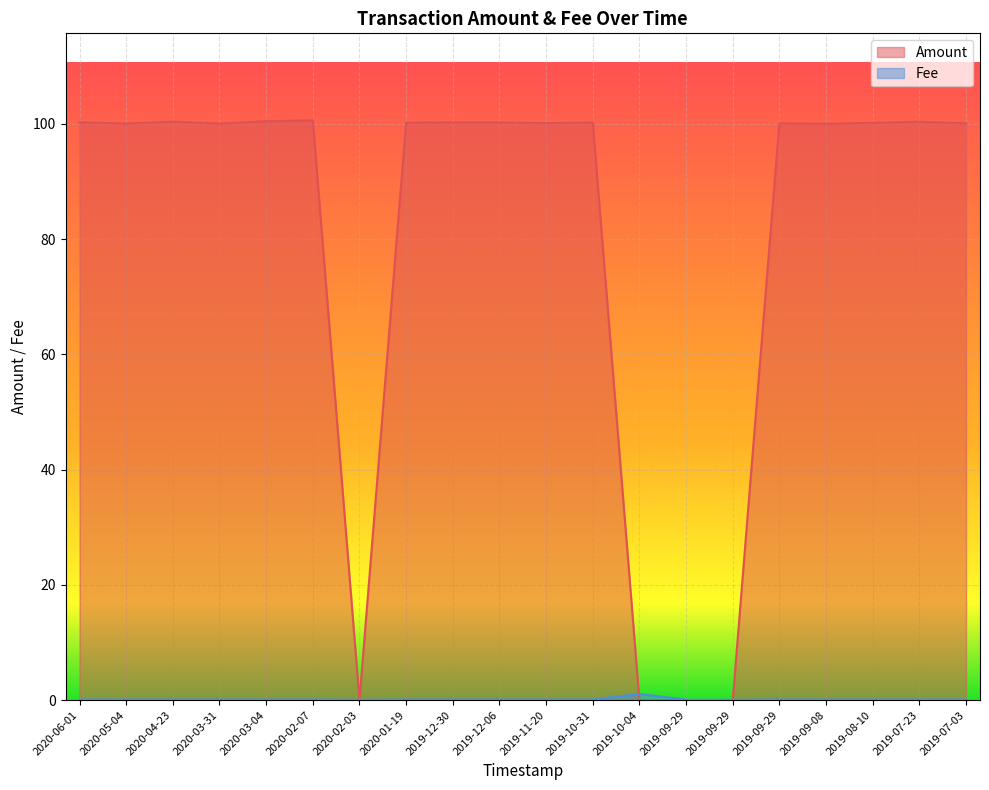

At which label is Amount closest to 50?

2020-02-03